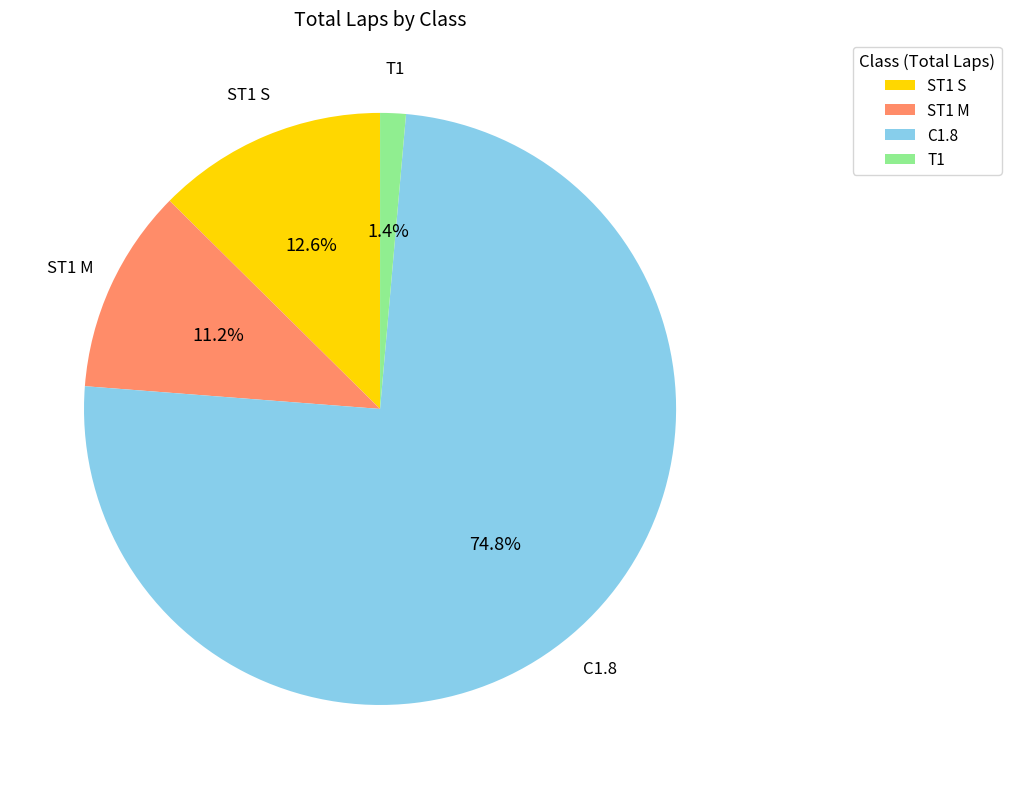

Does any single category account for the majority?

Yes